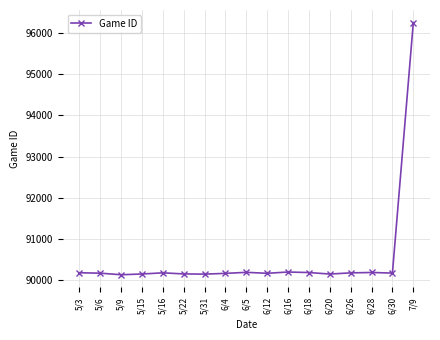

What is the greatest value displayed?

96247